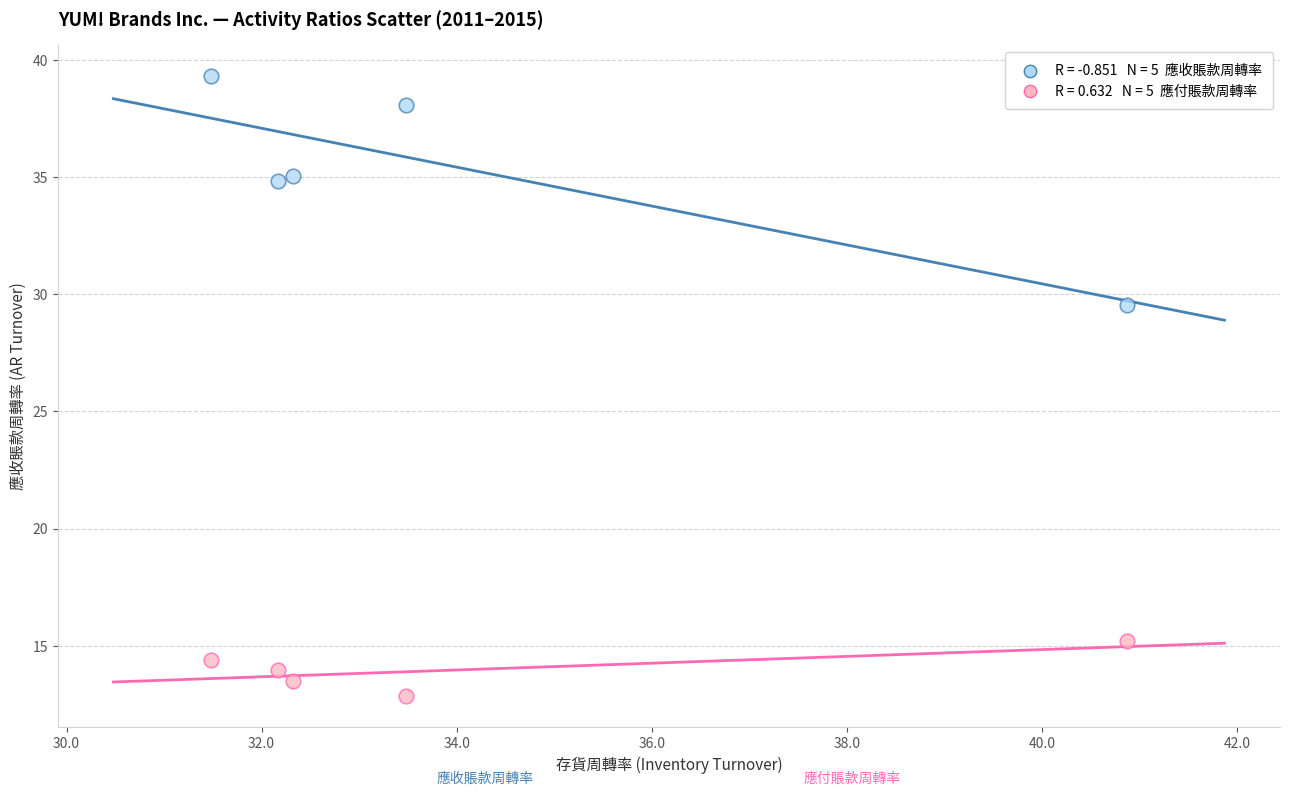

Across all data points, what is the average X value?

34.1